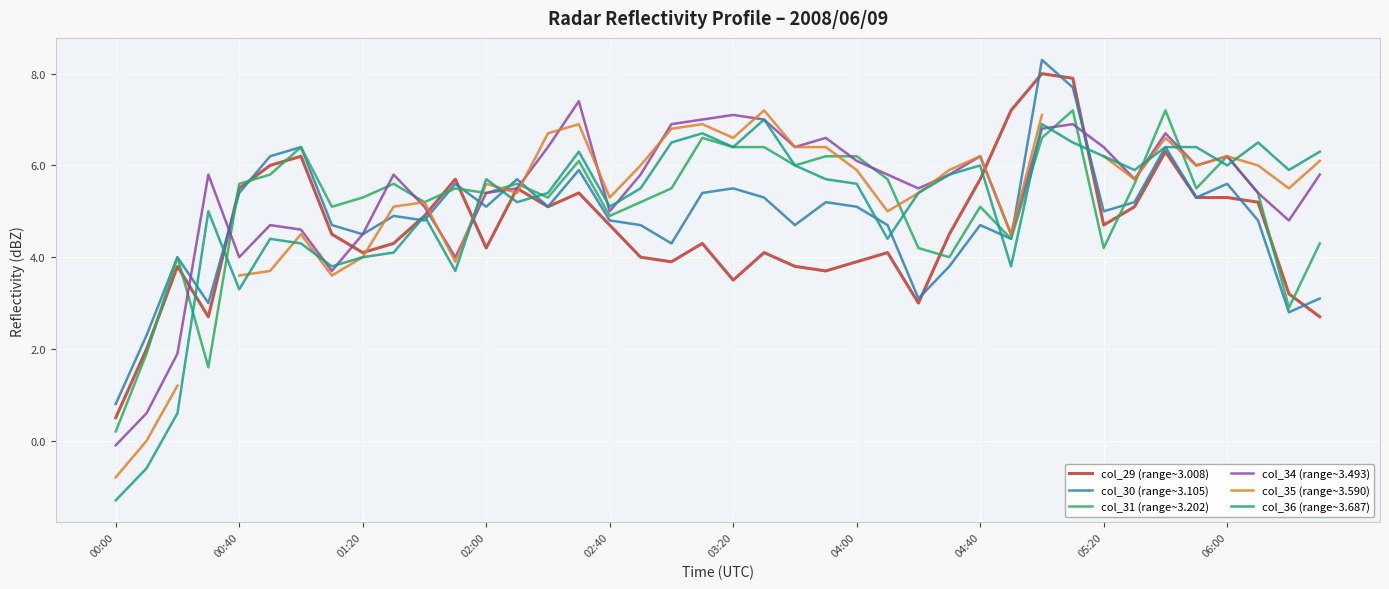

Which category has the highest value in the col_34 (range~3.493) series?

15